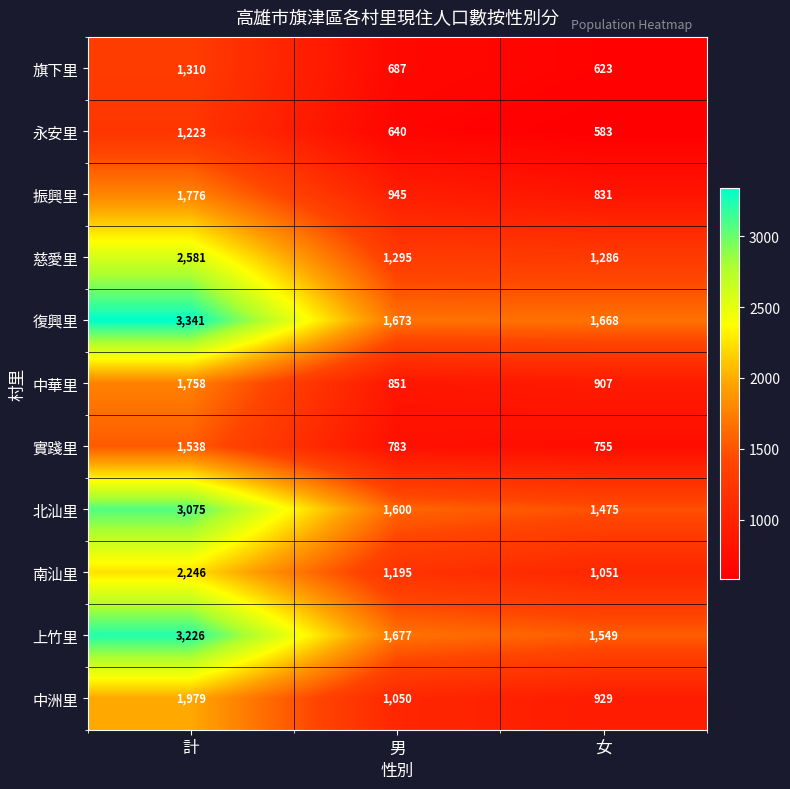

Which series changed the most between 計 and 女?

上竹里